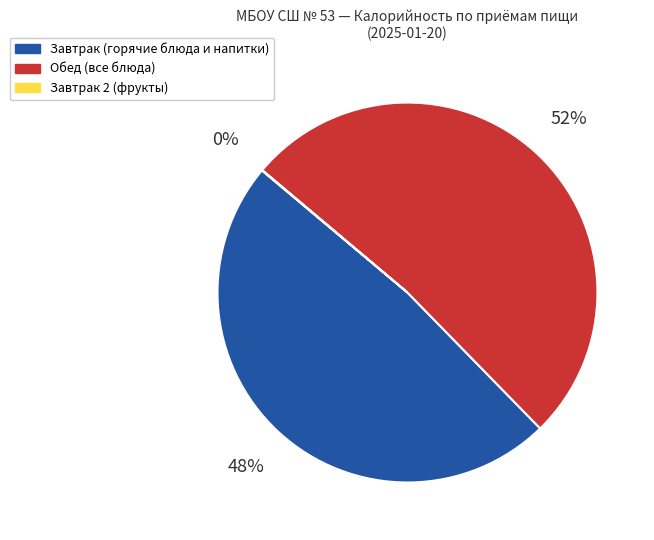

Is there a majority slice in this chart?

Yes